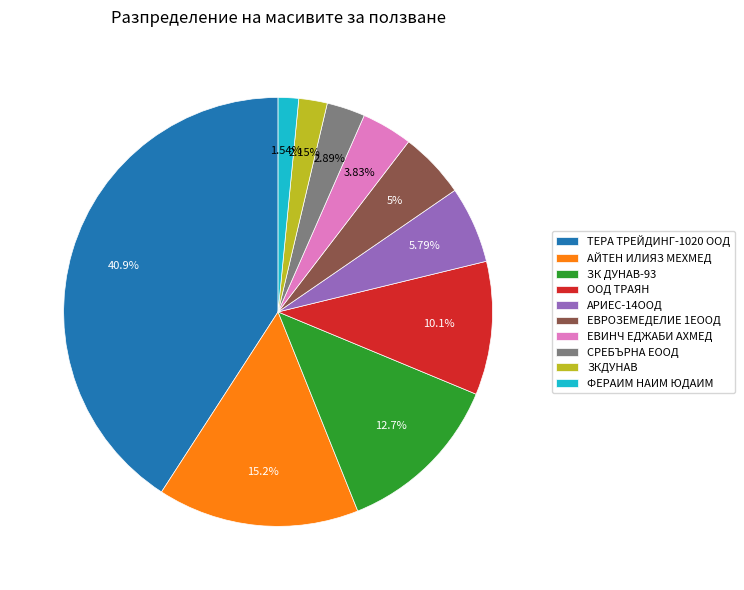

What percentage is the ЗК ДУНАВ-93 slice, to the nearest percent?

13%